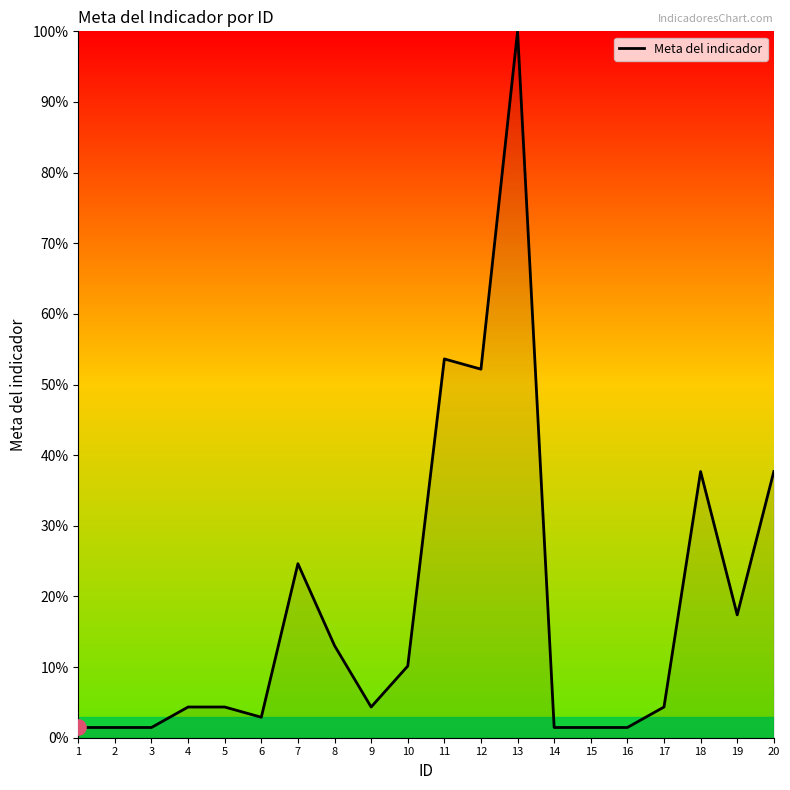

Approximately how many times larger is the value at 17 compared to 20?

0.1